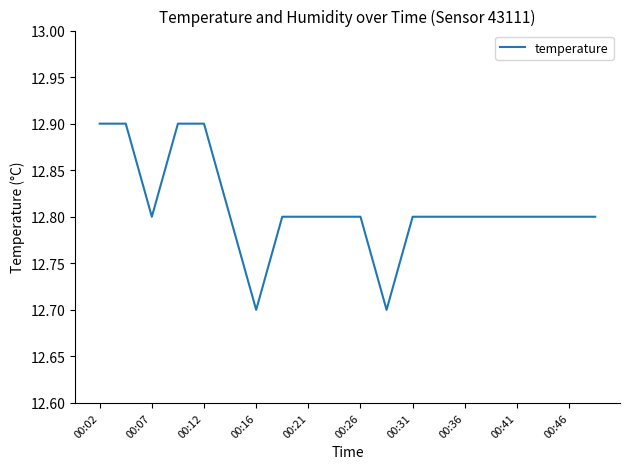

What is the greatest value displayed?

12.9